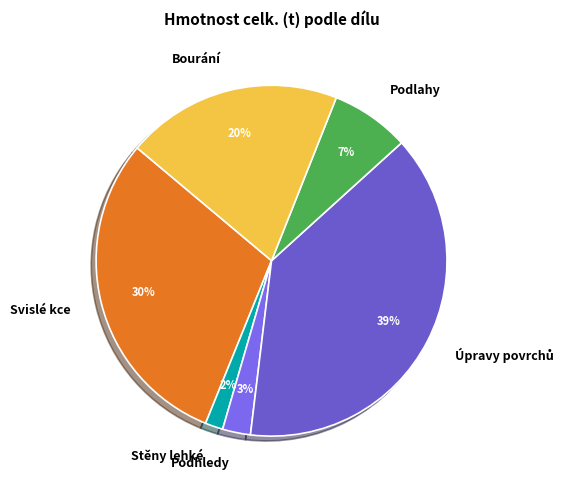

How many slices are in this pie chart?

6